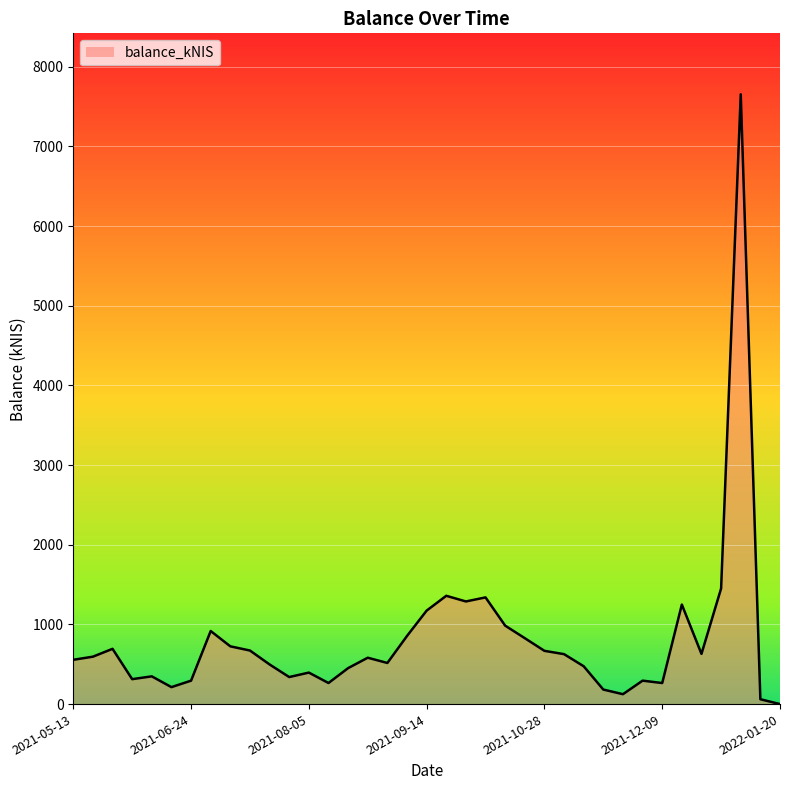

What is the maximum value shown in the chart?

7653.7